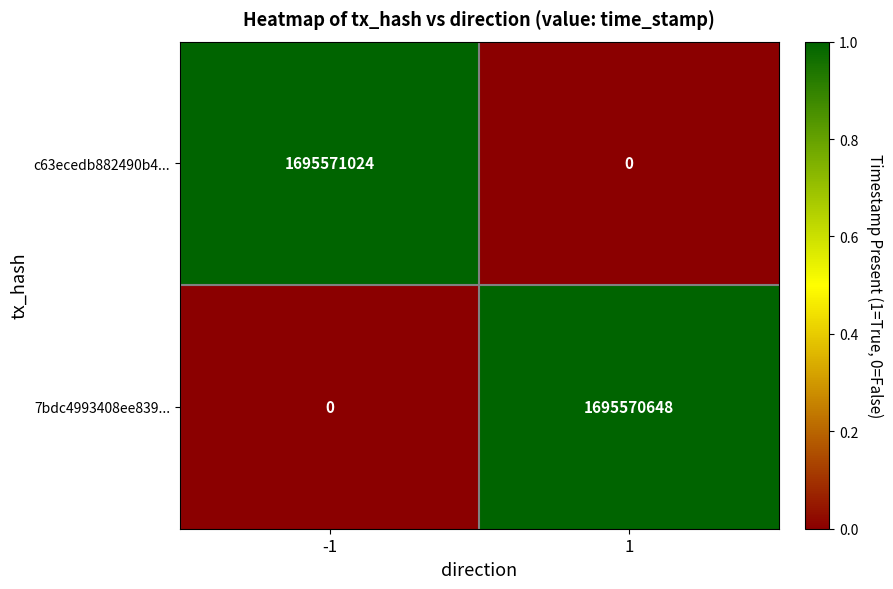

List the series in order of their peak value, highest first.

c63ecedb882490b4..., 7bdc4993408ee839...